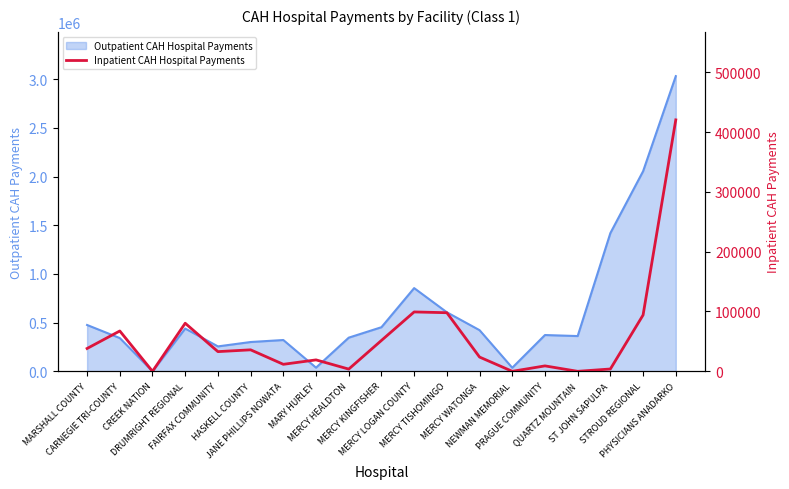

What position from the right is MERCY LOGAN COUNTY?

9